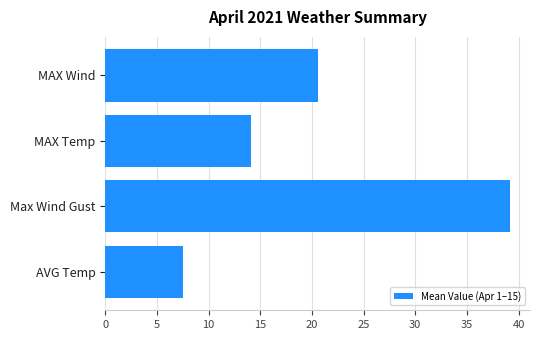

What is the average value?

20.4